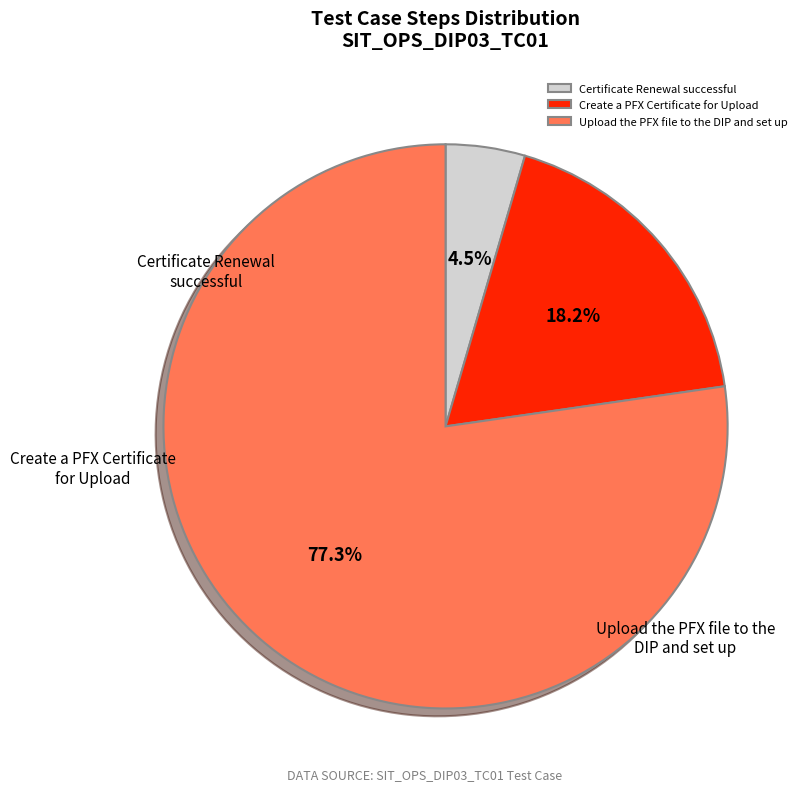

Between Upload the PFX file to the DIP and set up and Create a PFX Certificate for Upload, which is larger?

Upload the PFX file to the DIP and set up